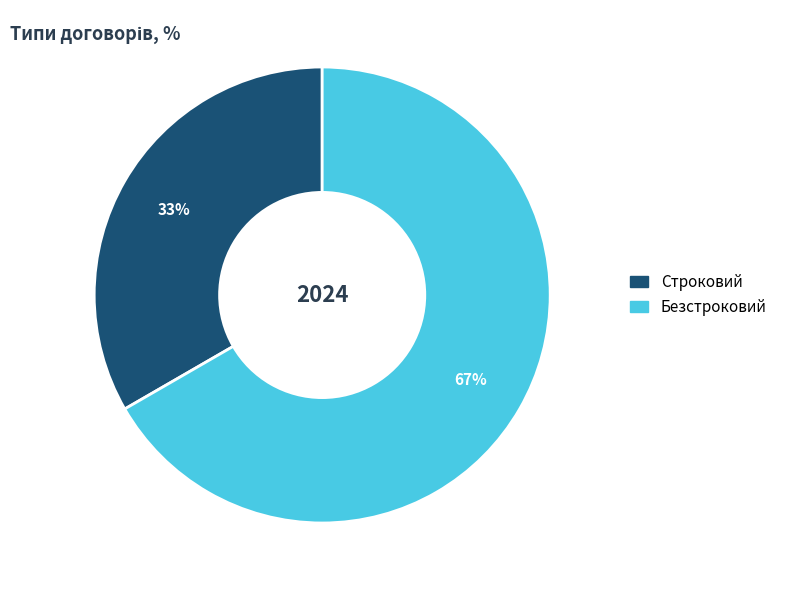

Which has a higher value, Строковий or Безстроковий?

Безстроковий